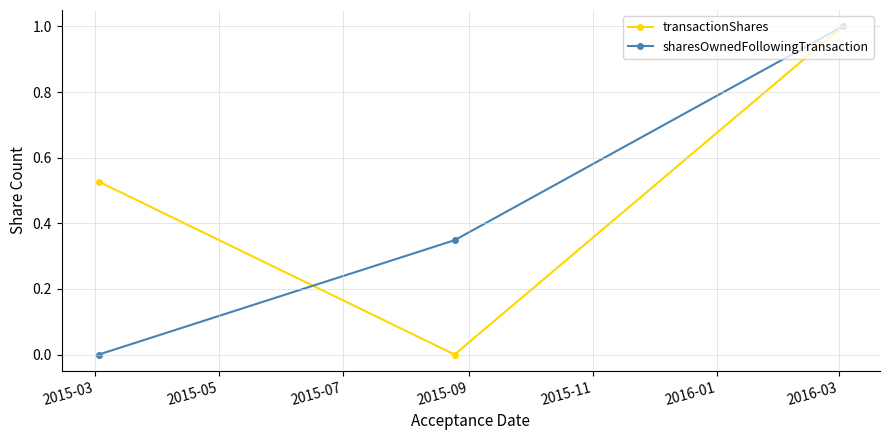

List the series in order of their overall mean, highest first.

transactionShares, sharesOwnedFollowingTransaction